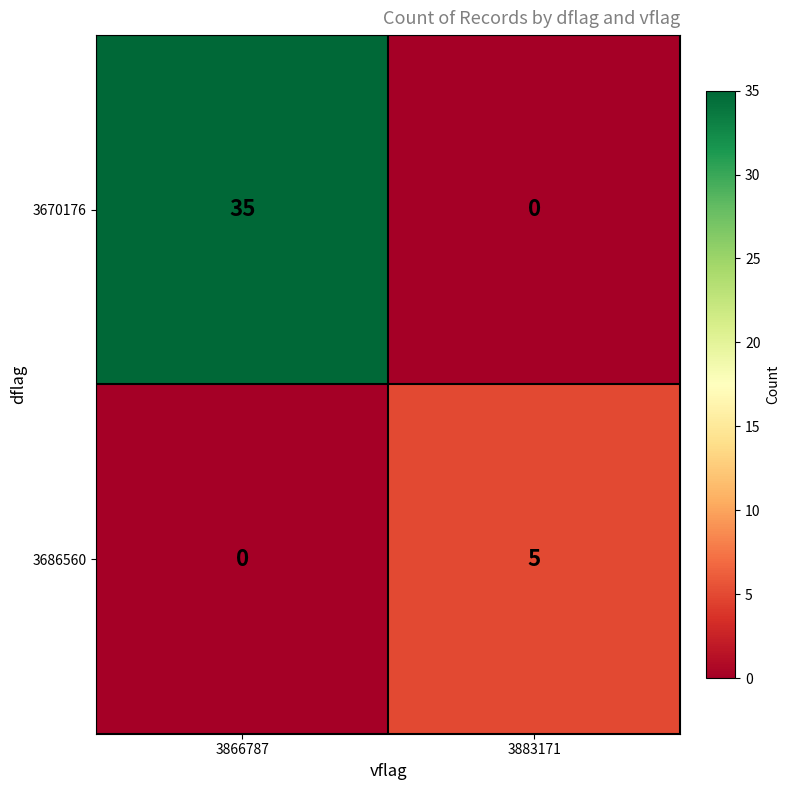

What is the maximum value shown in the chart?

35